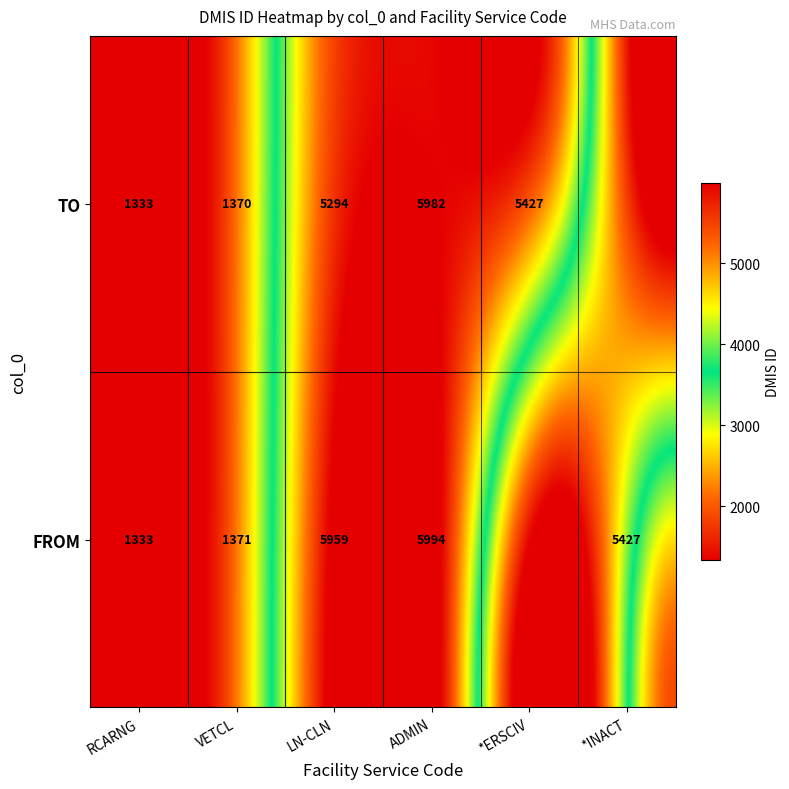

True or false: TO has a value of 3797 at 4.

False